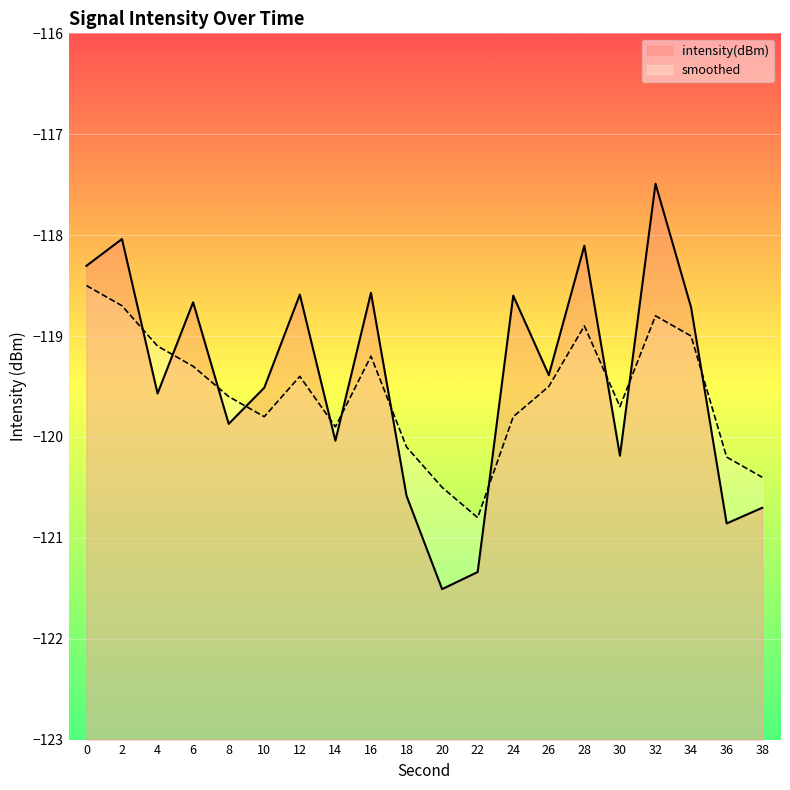

Does the chart display data point markers on the line(s)?

No